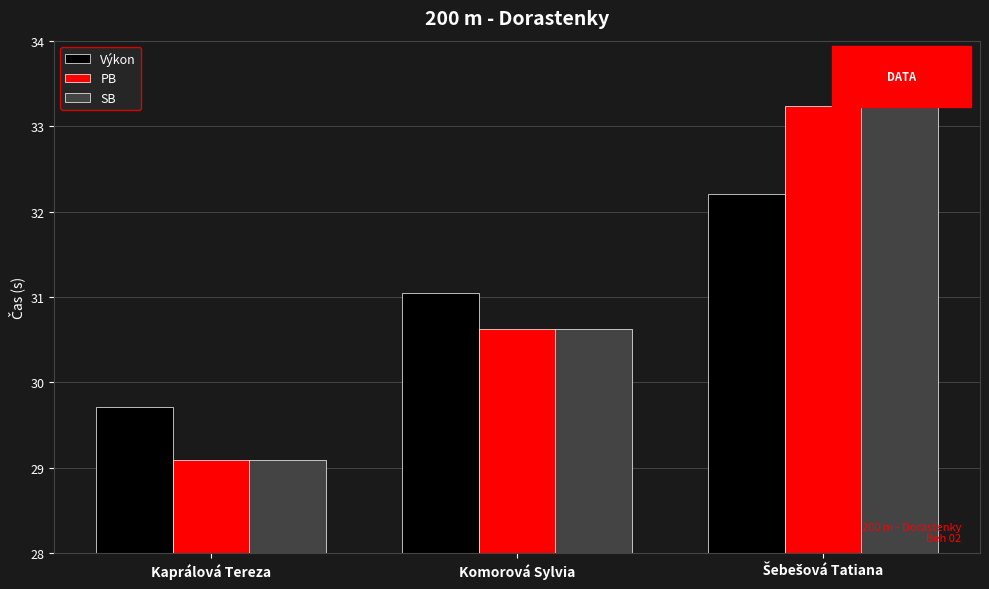

The SB series shows 30.6 at Komorová Sylvia. True or false?

True